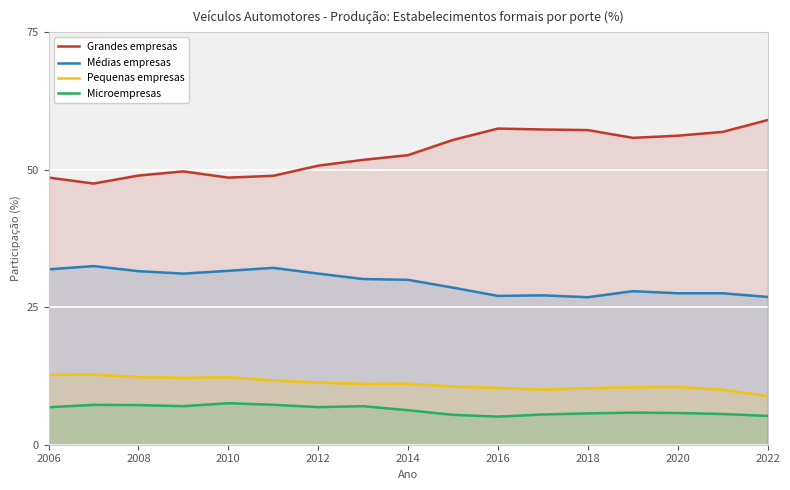

What is the value of the Médias empresas point at the 17th from the left?

26.9